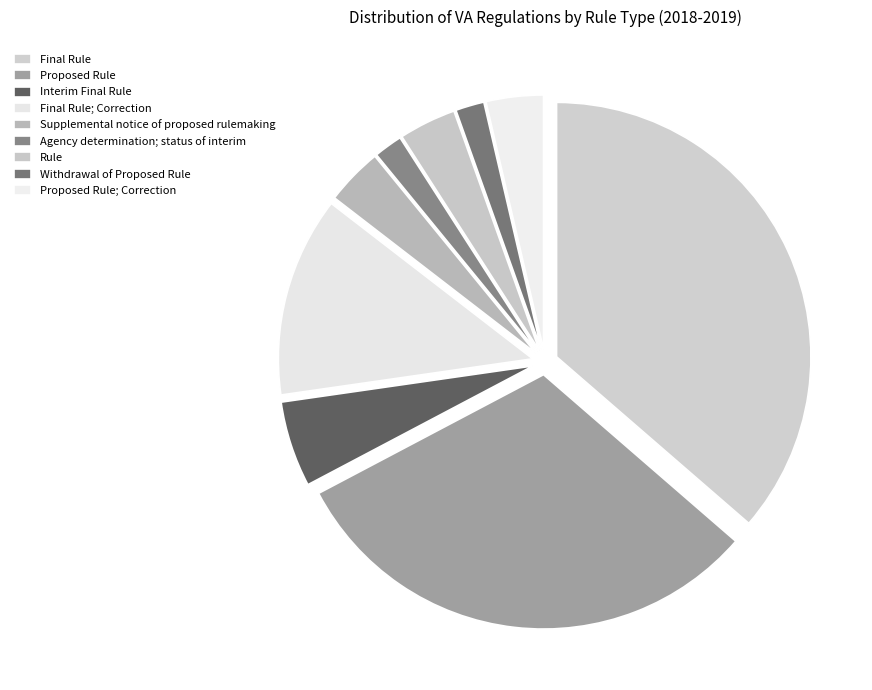

Count the number of slices in the pie.

9